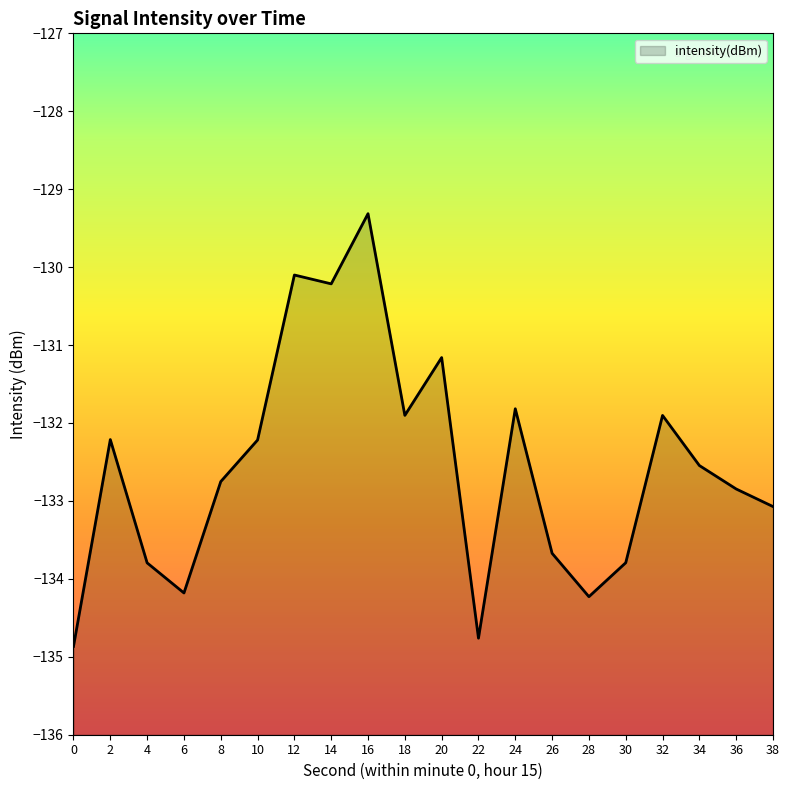

The value at 6 is -50.7. True or false?

False